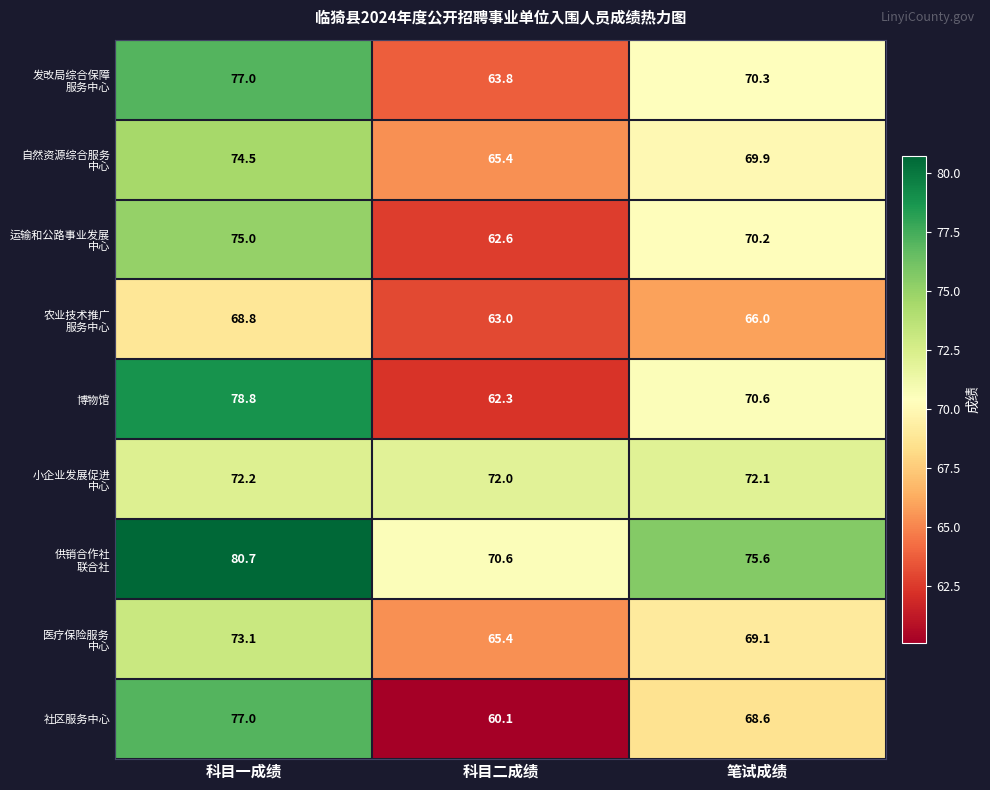

Count the number of categories in the chart.

3